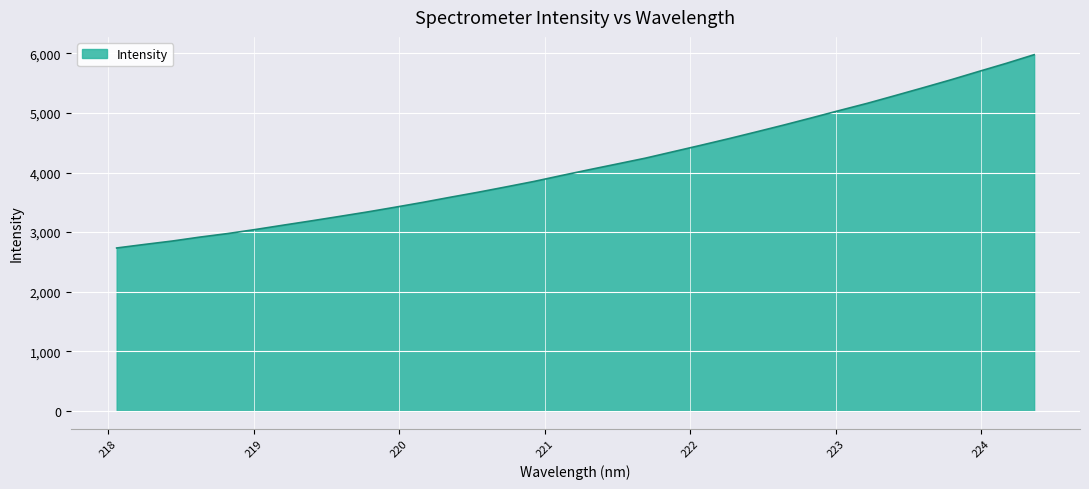

What is the difference between the maximum and minimum values?

3244.2